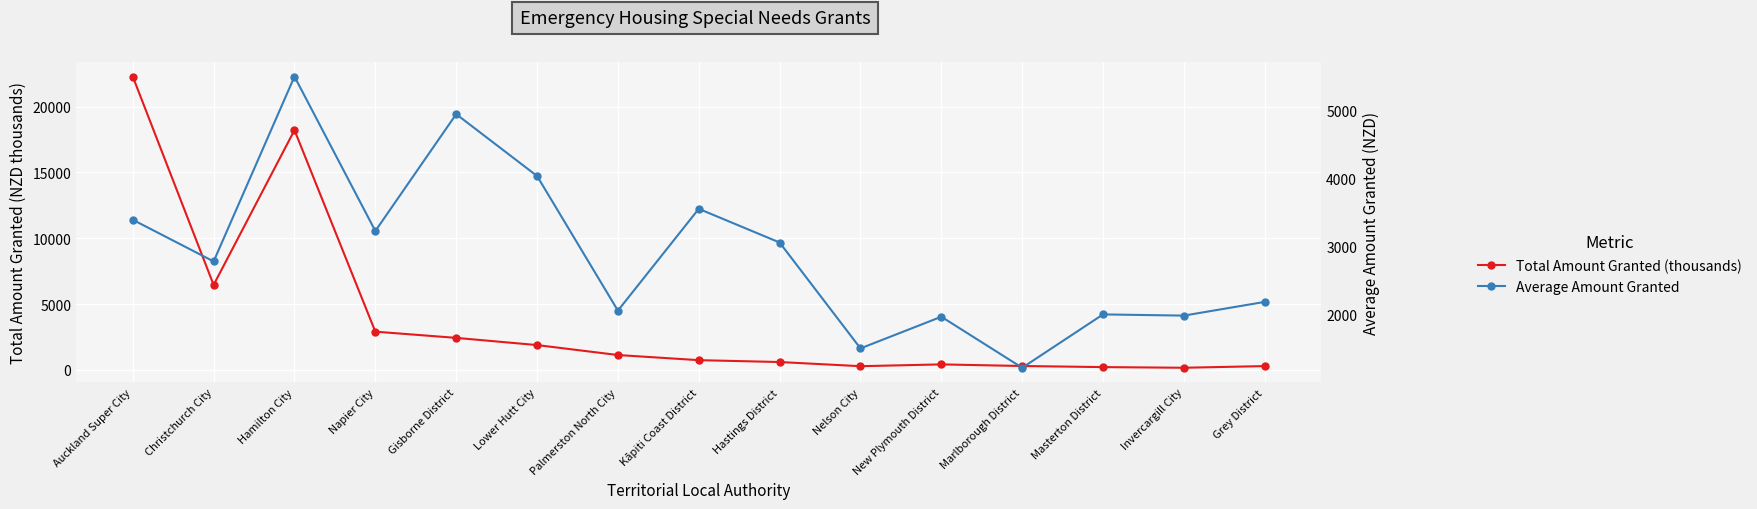

True or false: Total Amount Granted (thousands) and Average Amount Granted intersect in this chart.

True